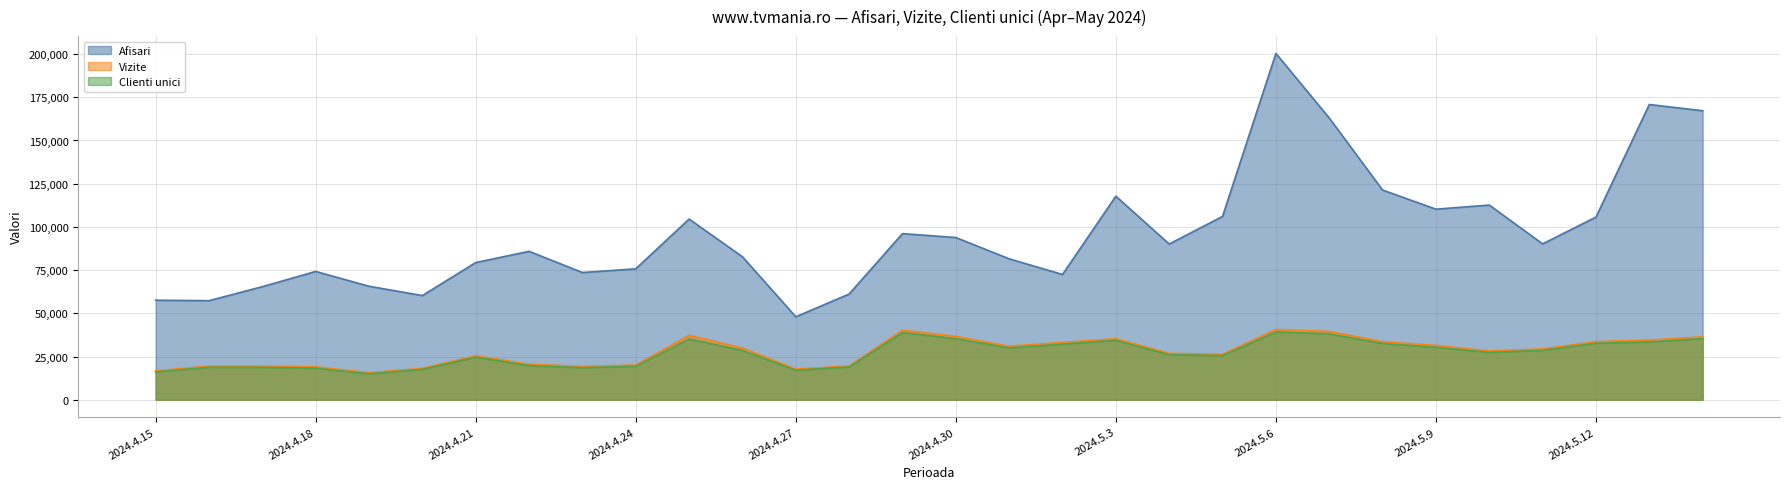

List the series in order of their peak value, highest first.

Afisari, Vizite, Clienti unici